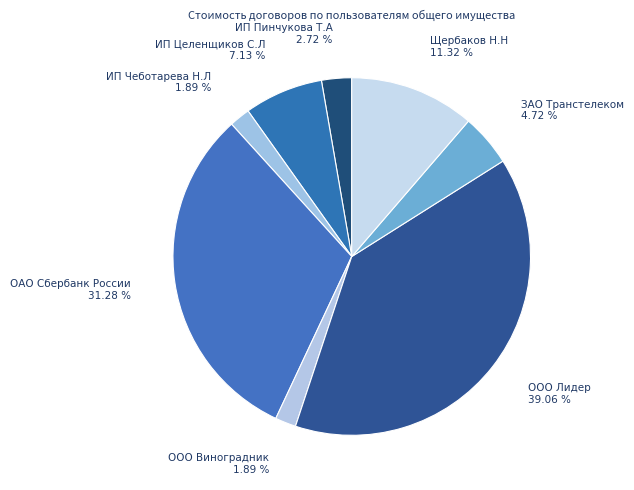

How many segments does this pie chart have?

8